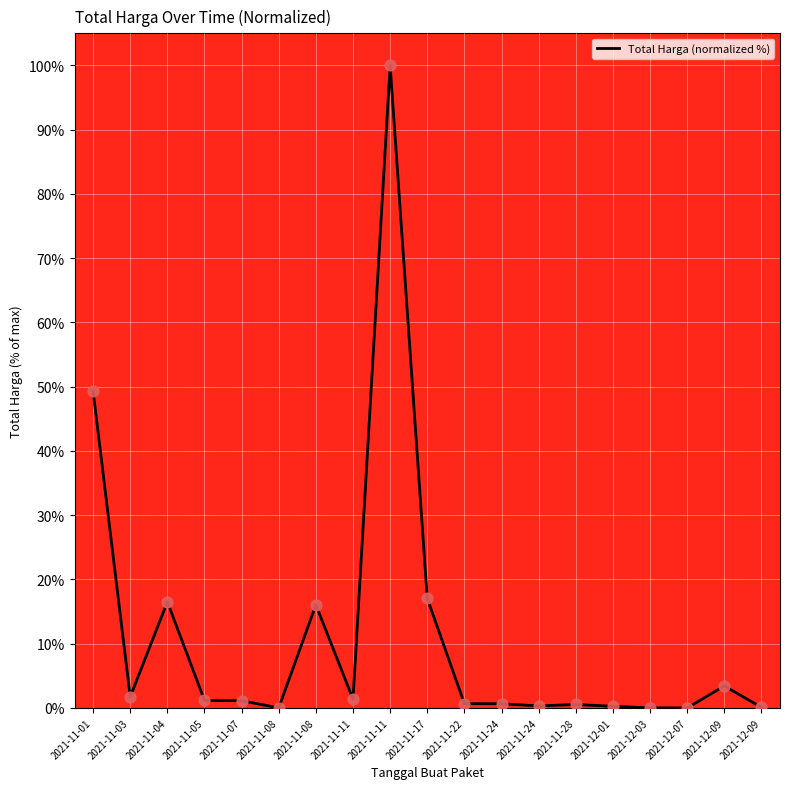

How many lines are shown in the chart?

1